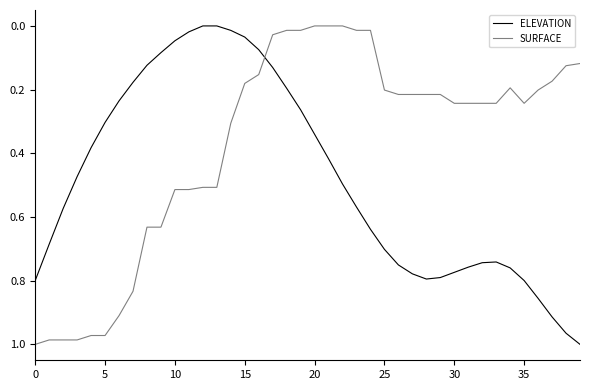

Which series has the largest total across all categories?

ELEVATION